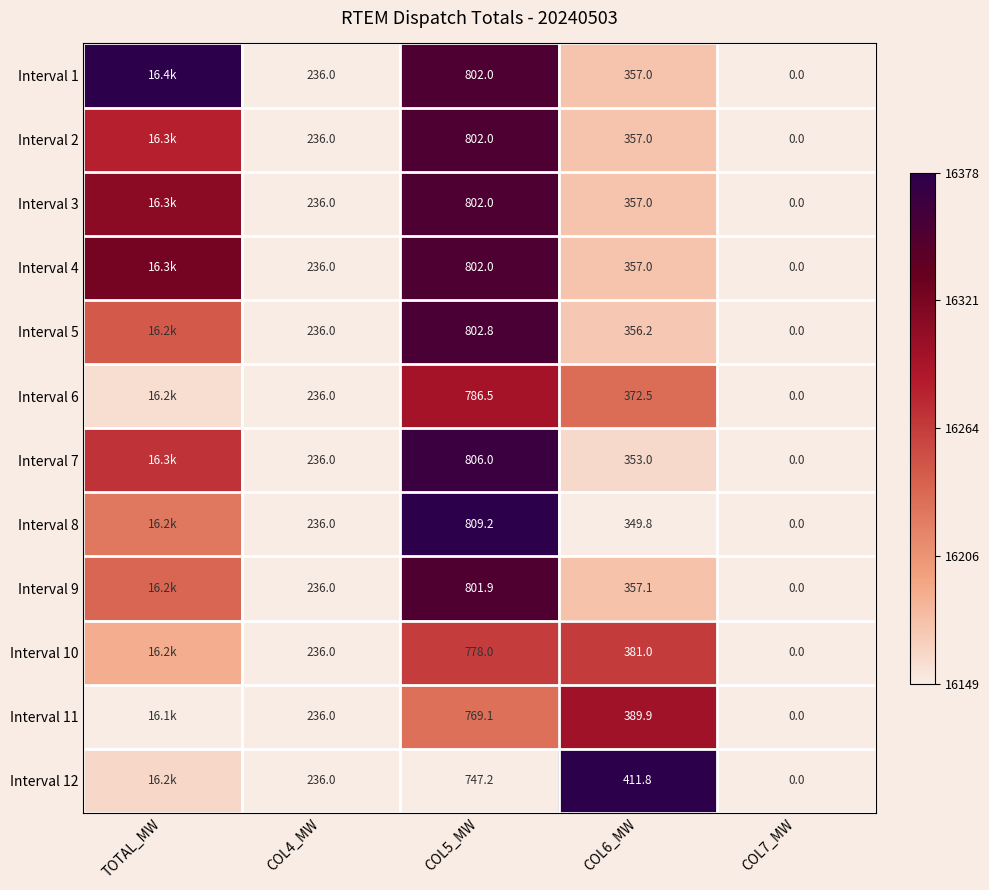

True or false: Interval 3 has a value of 0.3 at TOTAL_MW.

False